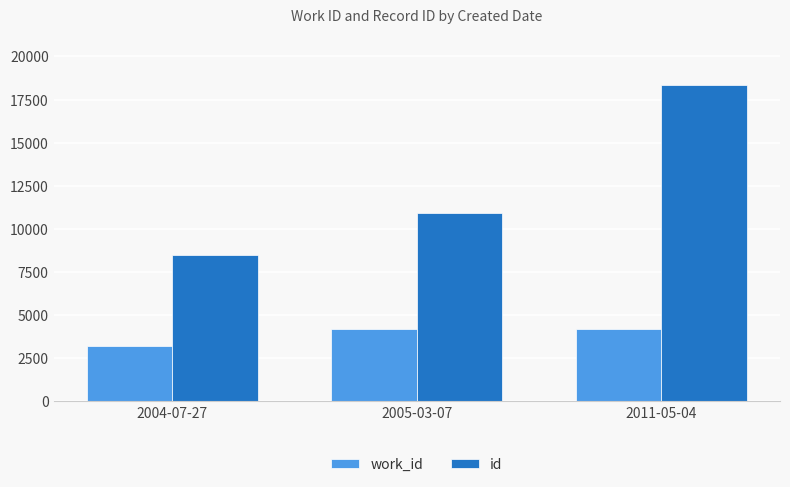

Between 2005-03-07 and 2011-05-04, which series saw the biggest shift?

id